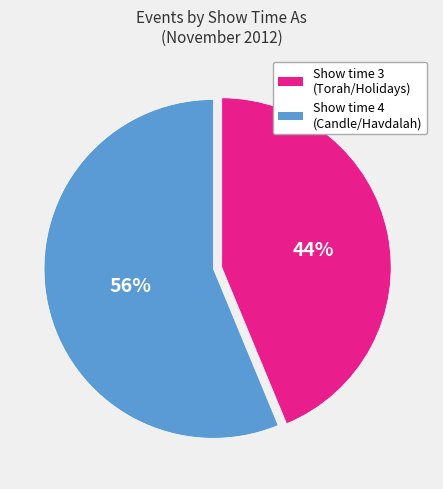

To the nearest percent, what portion does Show time 4 (Candle/Havdalah) represent?

56%